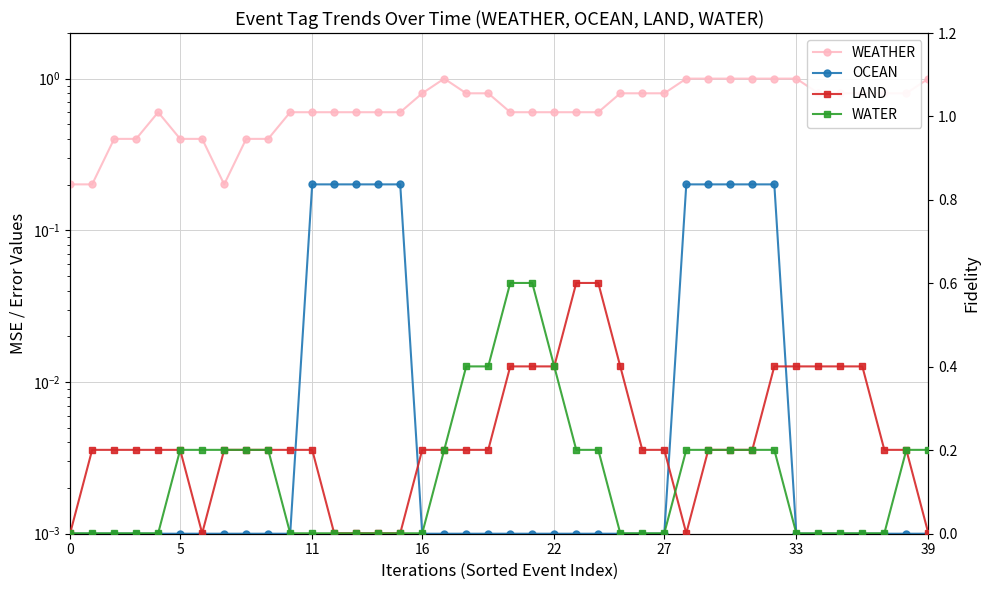

Reading right to left, what are all the values shown in this chart?

WEATHER: 1.0	0.8	0.8	0.8	0.8	0.8	1.0	1.0	1.0	1.0	1.0	1.0	0.8	0.8	0.8	0.6	0.6	0.6	0.6	0.6	0.8	0.8	1.0	0.8	0.6	0.6	0.6	0.6	0.6	0.6	0.4	0.4	0.2	0.4	0.4	0.6	0.4	0.4	0.2	0.2
OCEAN: 0.0	0.0	0.0	0.0	0.0	0.0	0.0	0.2	0.2	0.2	0.2	0.2	0.0	0.0	0.0	0.0	0.0	0.0	0.0	0.0	0.0	0.0	0.0	0.0	0.2	0.2	0.2	0.2	0.2	0.0	0.0	0.0	0.0	0.0	0.0	0.0	0.0	0.0	0.0	0.0
LAND: 0.0	0.2	0.2	0.4	0.4	0.4	0.4	0.4	0.2	0.2	0.2	0.0	0.2	0.2	0.4	0.6	0.6	0.4	0.4	0.4	0.2	0.2	0.2	0.2	0.0	0.0	0.0	0.0	0.2	0.2	0.2	0.2	0.2	0.0	0.2	0.2	0.2	0.2	0.2	0.0
WATER: 0.2	0.2	0.0	0.0	0.0	0.0	0.0	0.2	0.2	0.2	0.2	0.2	0.0	0.0	0.0	0.2	0.2	0.4	0.6	0.6	0.4	0.4	0.2	0.0	0.0	0.0	0.0	0.0	0.0	0.0	0.2	0.2	0.2	0.2	0.2	0.0	0.0	0.0	0.0	0.0